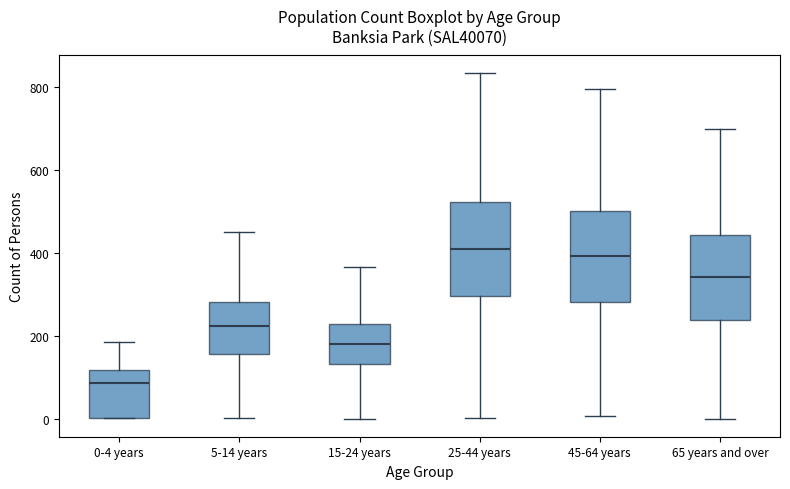

Reading left to right, transcribe this box plot: for each box, give where its median line is, the range the box spans, and where its two whiskers end, as read against the y-axis. The values are not printed on the chart, so give them approximately, as read against the axis.

0-4 years: median 80, box 0 to 120, whiskers 0 to 180
5-14 years: median 220, box 160 to 280, whiskers 0 to 460
15-24 years: median 180, box 140 to 220, whiskers 0 to 360
25-44 years: median 420, box 300 to 520, whiskers 0 to 840
45-64 years: median 400, box 280 to 500, whiskers 0 to 800
65 years and over: median 340, box 240 to 440, whiskers 0 to 700